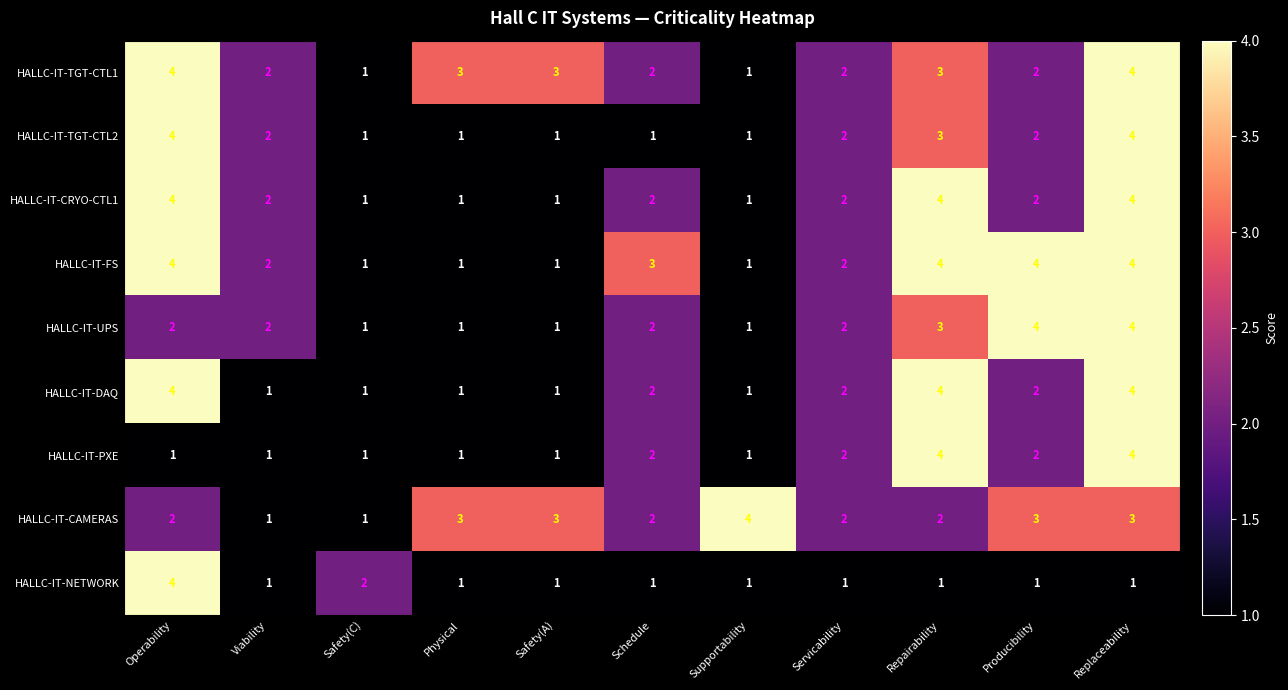

What is the maximum value shown in the chart?

4